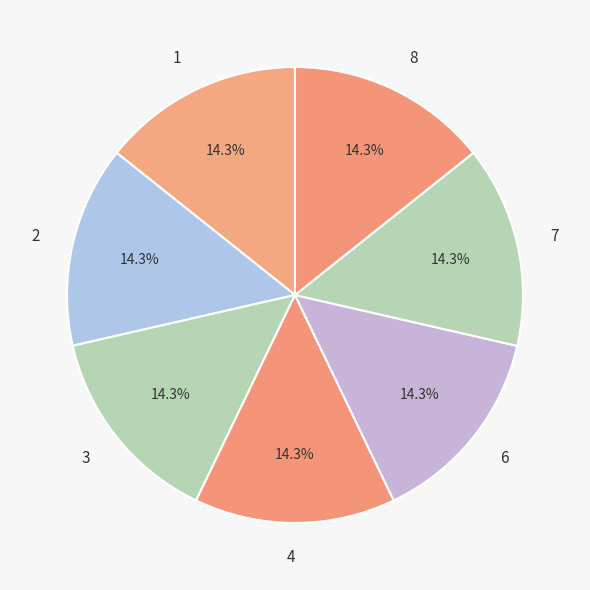

Is it true that 2 is 14% of the pie?

True